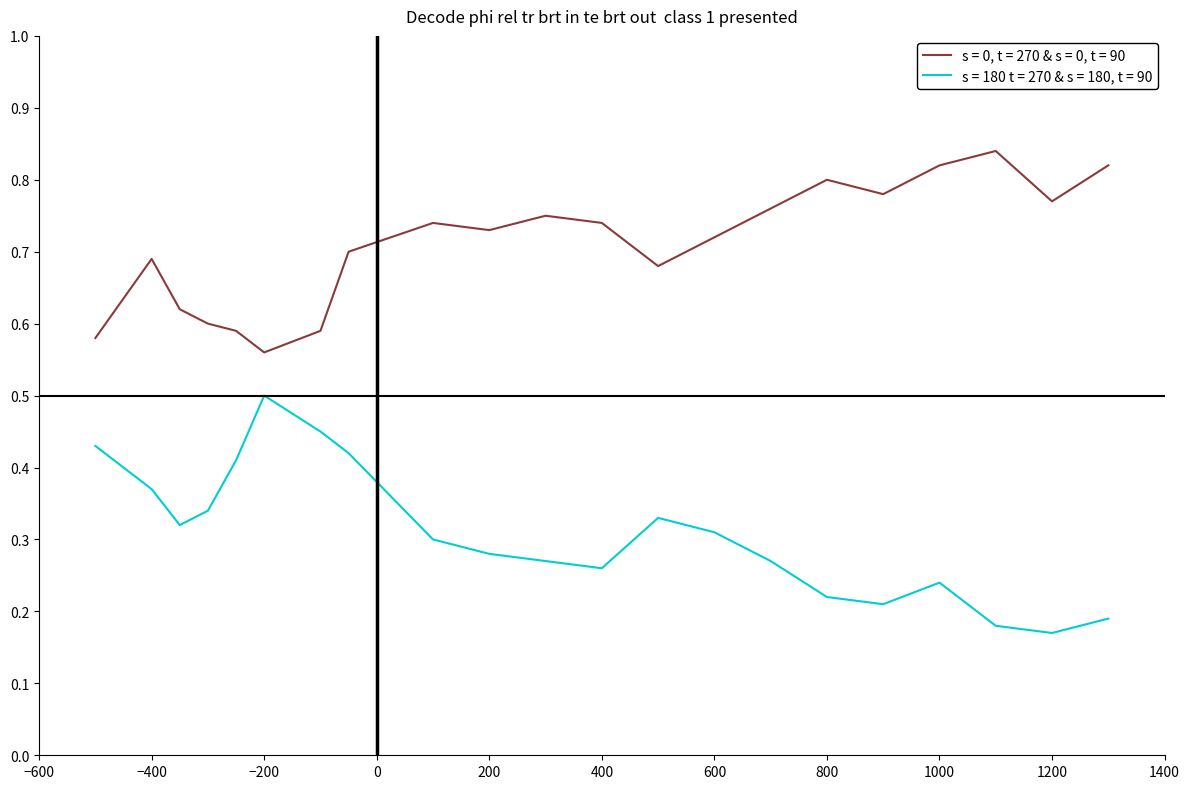

List the series in order of their overall mean, highest first.

s = 0, t = 270 & s = 0, t = 90, s = 180 t = 270 & s = 180, t = 90